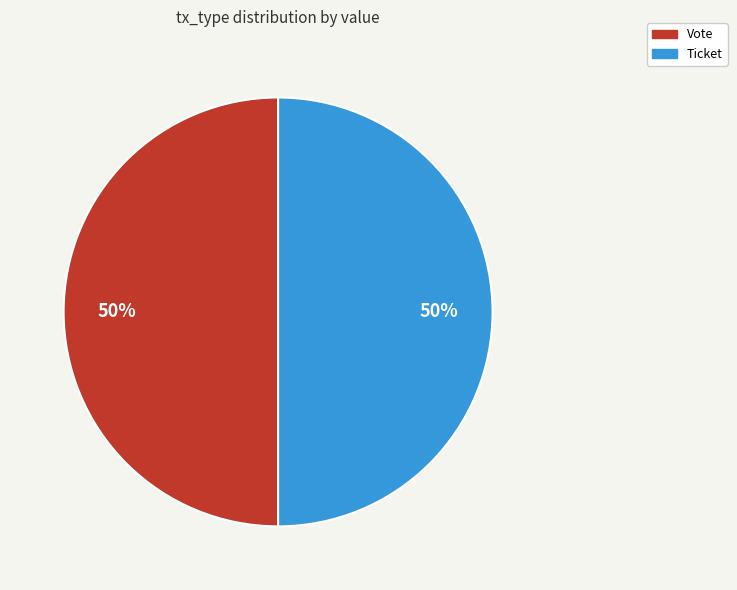

To the nearest percent, what portion does Vote represent?

50%